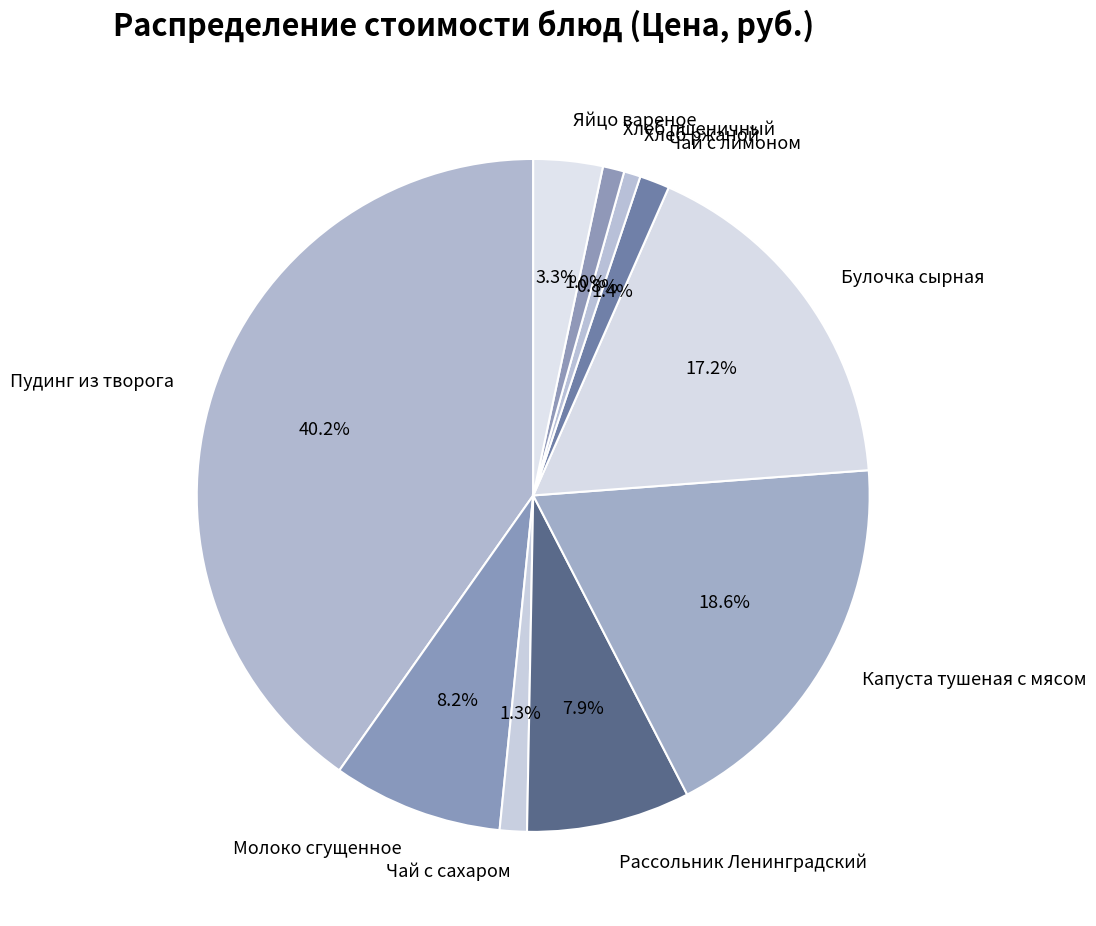

What is the total percentage of Хлеб ржаной and Булочка сырная?

18.0%